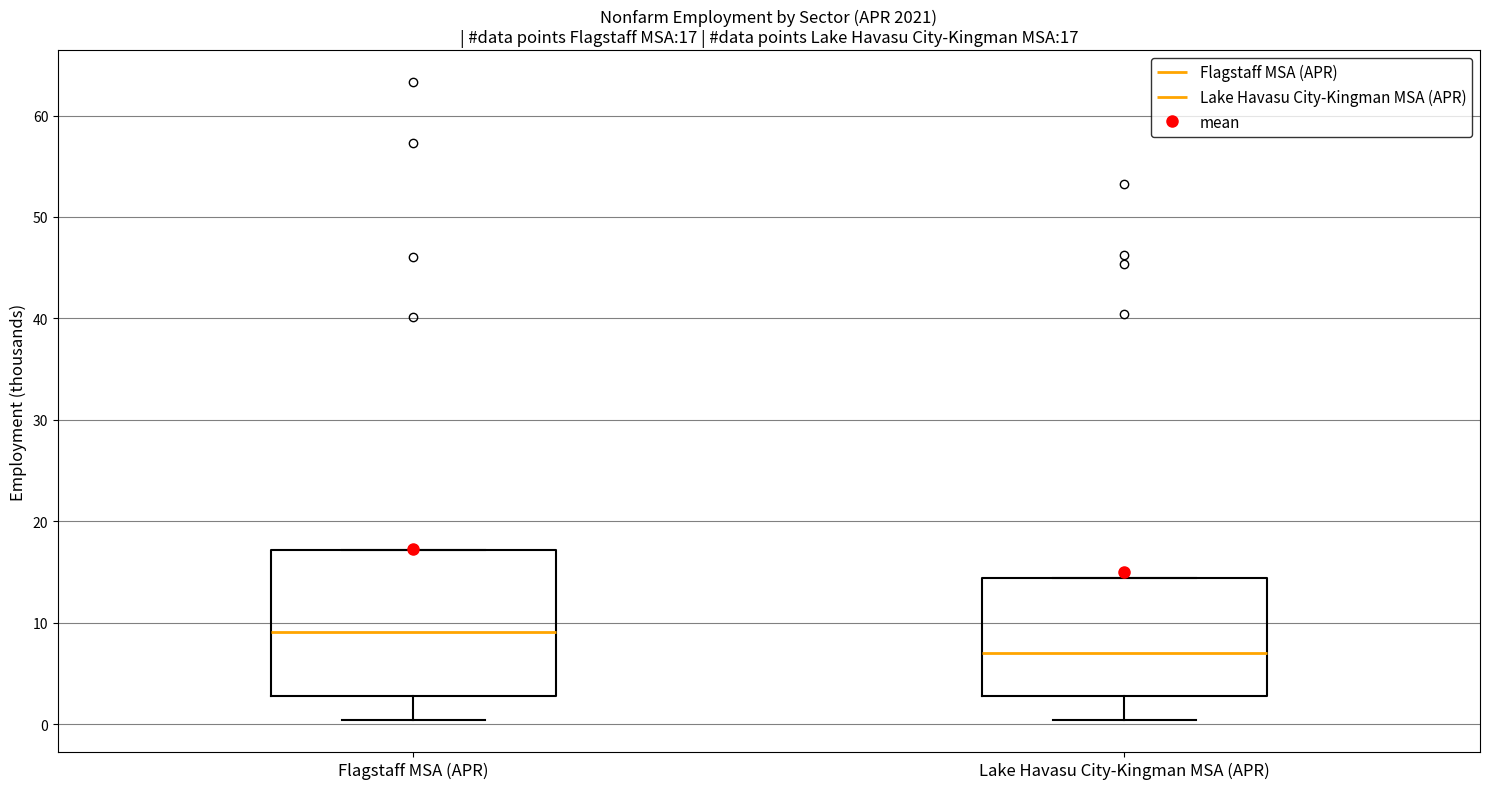

Comparing the boxes themselves (not the whiskers), which one is the tallest?

Flagstaff MSA (APR)